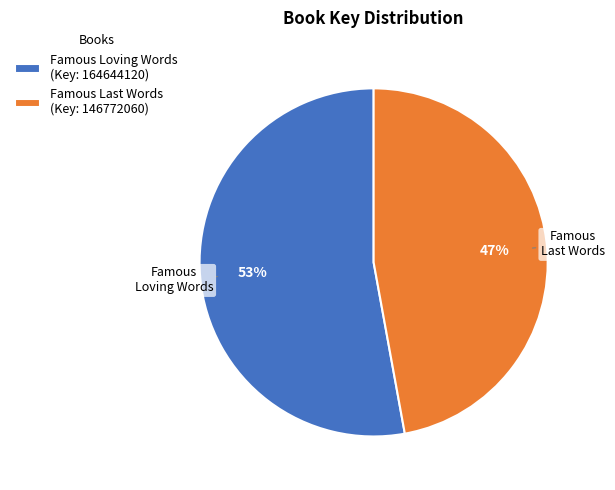

Which slice is the smallest?

Famous Last Words (Key: 146772060)